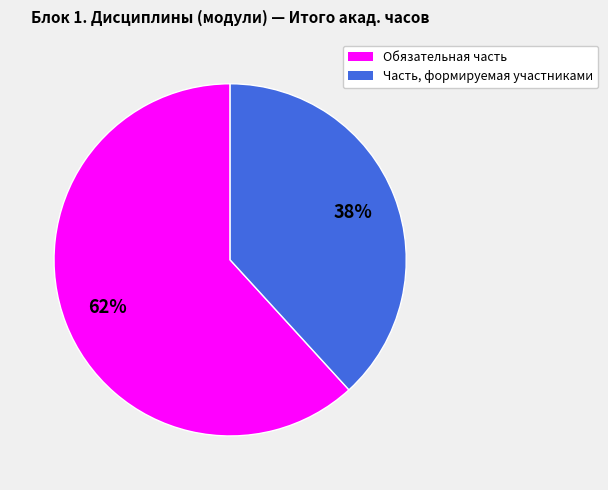

Which slice is the smallest?

Часть, формируемая участниками